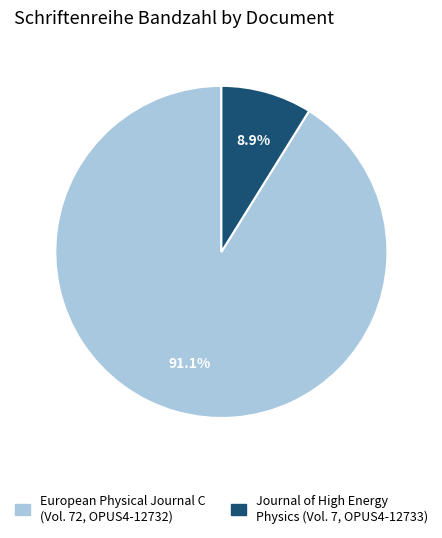

How many slices are in this pie chart?

2